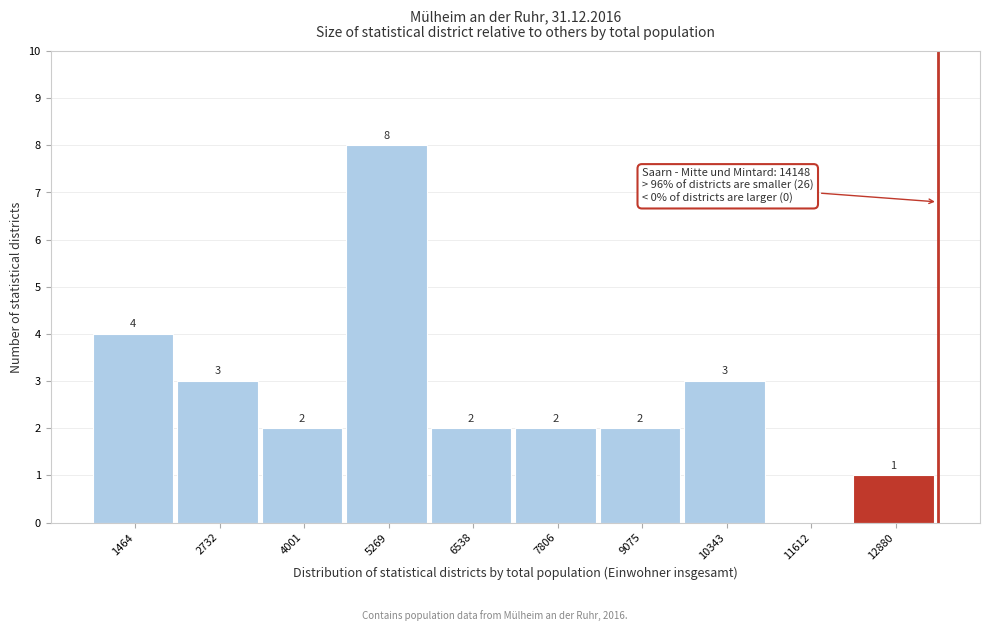

Reading right to left, list all the values displayed in this chart.

12880=1	11612=0	10343=3	9075=2	7806=2	6538=2	5269=8	4001=2	2732=3	1464=4